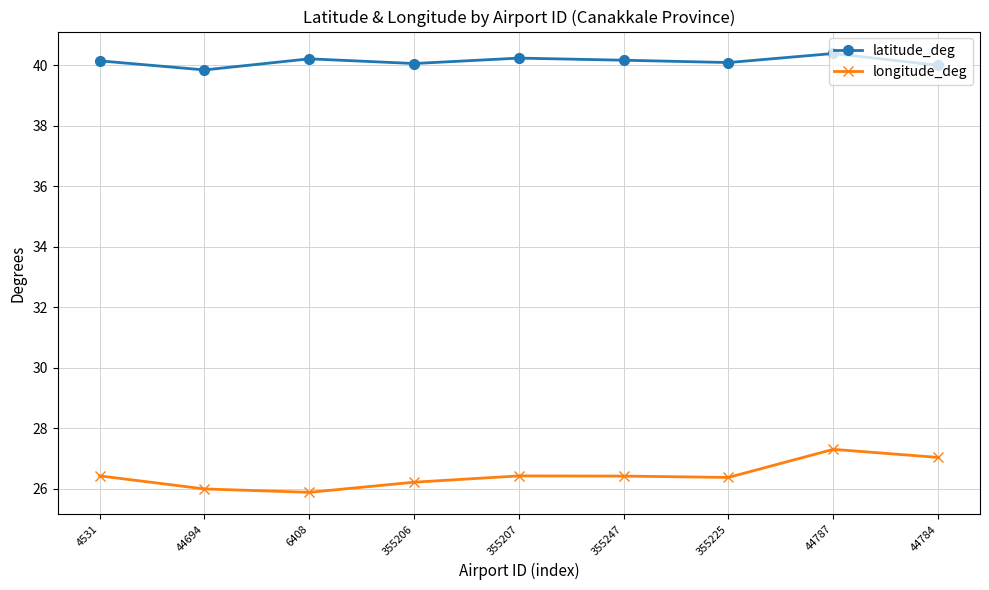

True or false: longitude_deg and latitude_deg intersect in this chart.

False